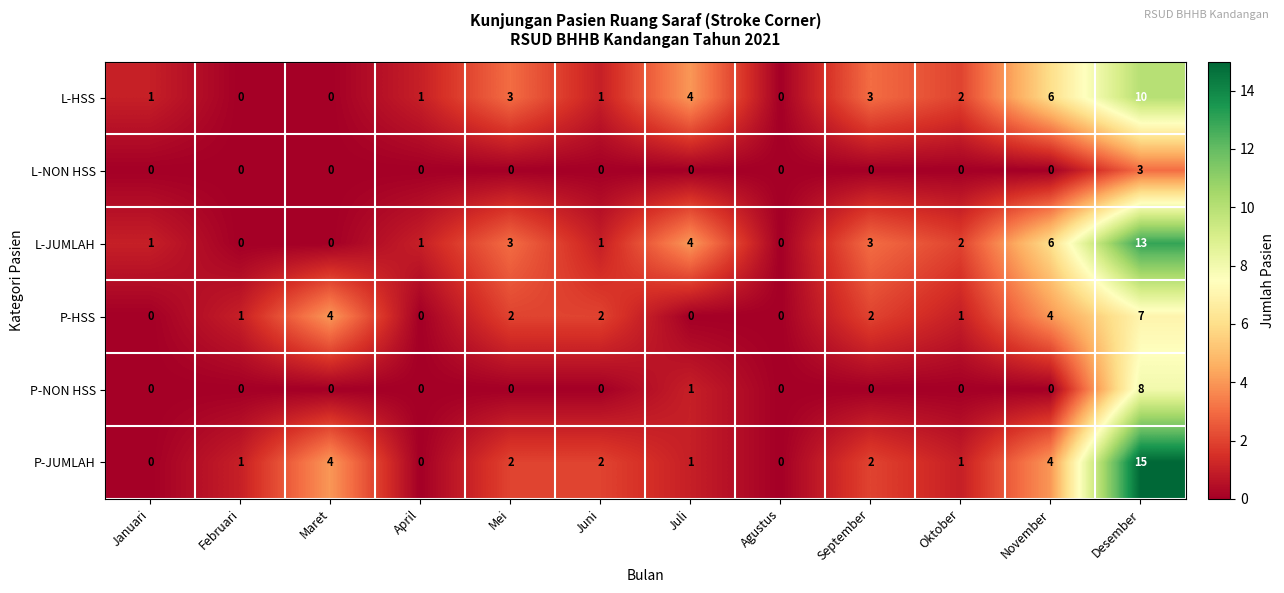

What is the difference between the maximum and minimum values in the P-NON HSS series?

8